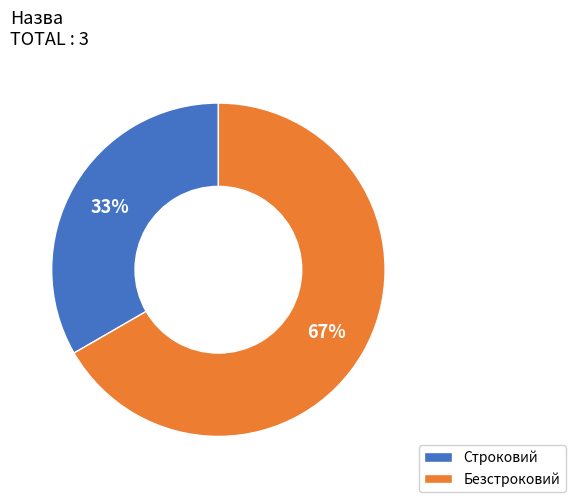

Does Строковий represent more than half of the total?

No